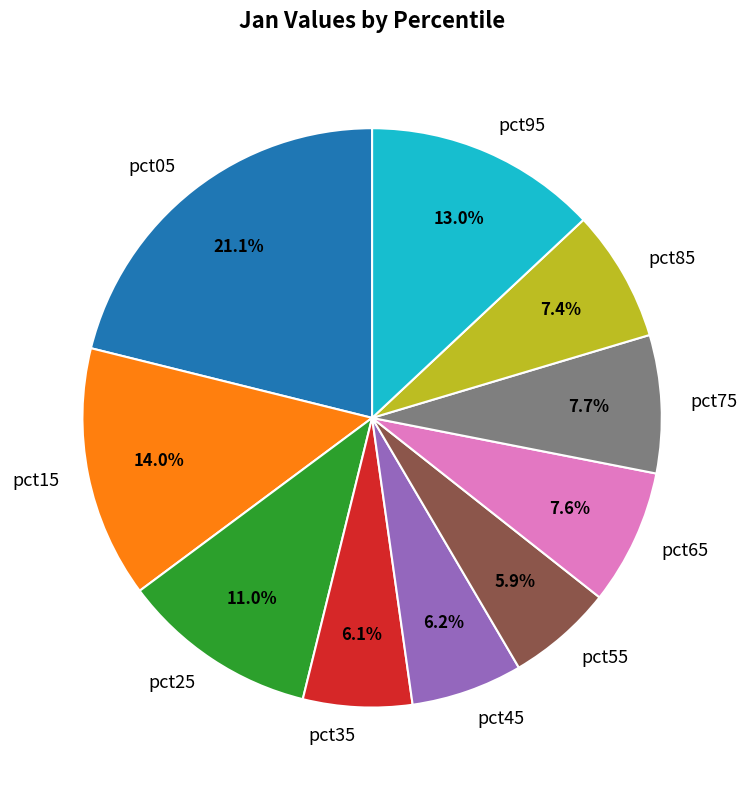

Is there a majority slice in this chart?

No